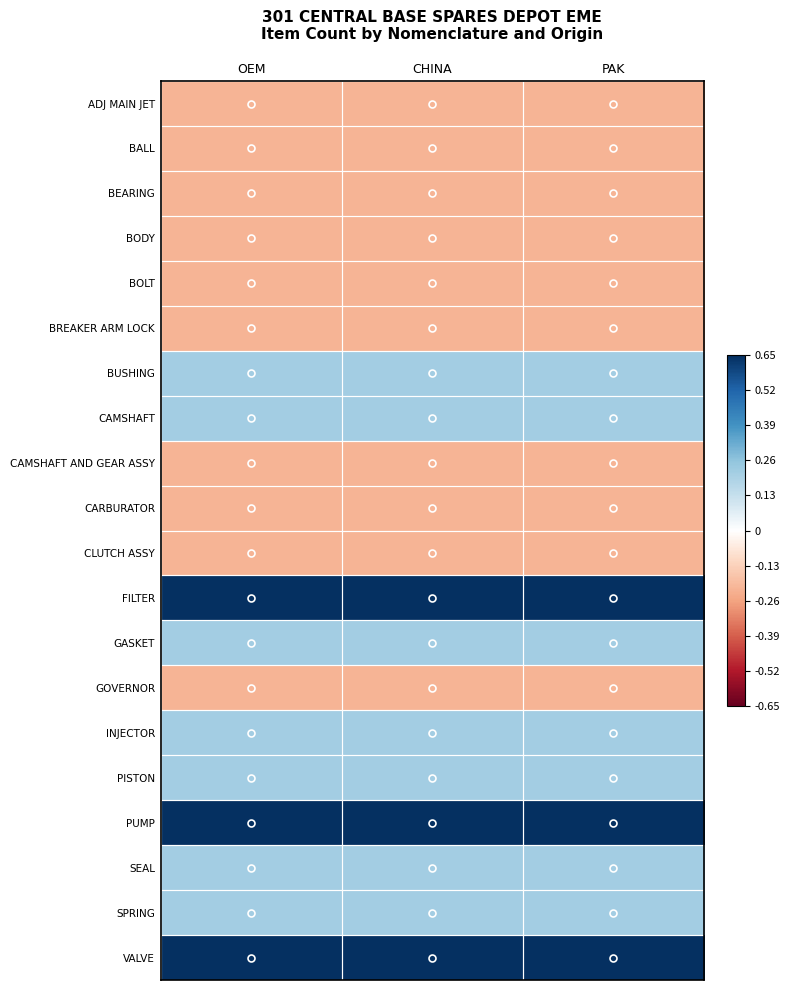

What is the difference between the highest and lowest values at OEM?

0.9